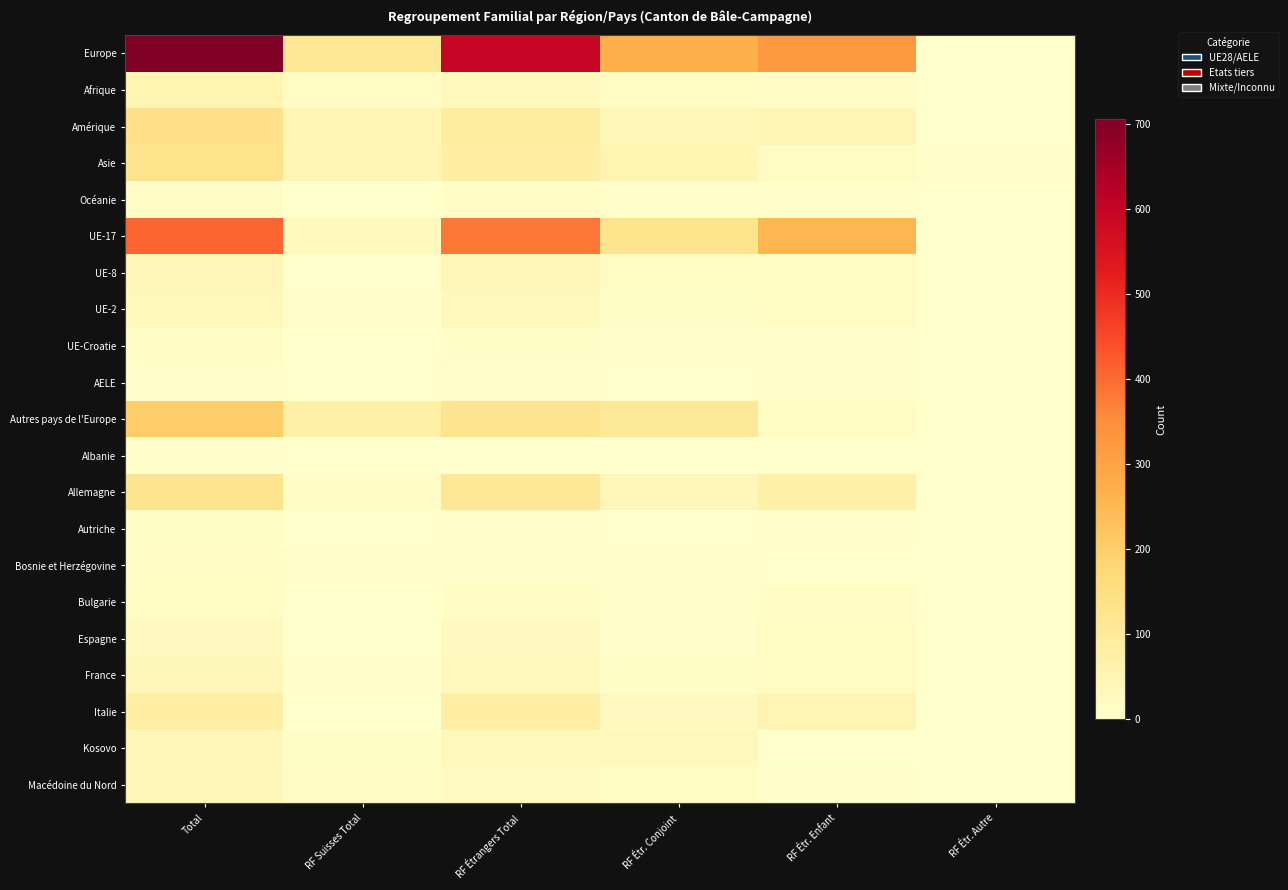

Reading left to right, list all the values displayed in this chart.

Europe: Total=706	RF Suisses Total=109	RF Étrangers Total=597	RF Étr. Conjoint=271	RF Étr. Enfant=324	RF Étr. Autre=2
Afrique: Total=54	RF Suisses Total=21	RF Étrangers Total=33	RF Étr. Conjoint=19	RF Étr. Enfant=14	RF Étr. Autre=0
Amérique: Total=138	RF Suisses Total=47	RF Étrangers Total=91	RF Étr. Conjoint=41	RF Étr. Enfant=50	RF Étr. Autre=0
Asie: Total=127	RF Suisses Total=49	RF Étrangers Total=78	RF Étr. Conjoint=53	RF Étr. Enfant=22	RF Étr. Autre=3
Océanie: Total=14	RF Suisses Total=2	RF Étrangers Total=12	RF Étr. Conjoint=5	RF Étr. Enfant=7	RF Étr. Autre=0
UE-17: Total=410	RF Suisses Total=28	RF Étrangers Total=382	RF Étr. Conjoint=128	RF Étr. Enfant=254	RF Étr. Autre=0
UE-8: Total=43	RF Suisses Total=1	RF Étrangers Total=42	RF Étr. Conjoint=22	RF Étr. Enfant=19	RF Étr. Autre=1
UE-2: Total=34	RF Suisses Total=3	RF Étrangers Total=31	RF Étr. Conjoint=11	RF Étr. Enfant=20	RF Étr. Autre=0
UE-Croatie: Total=13	RF Suisses Total=2	RF Étrangers Total=11	RF Étr. Conjoint=4	RF Étr. Enfant=6	RF Étr. Autre=1
AELE: Total=6	RF Suisses Total=1	RF Étrangers Total=5	RF Étr. Conjoint=2	RF Étr. Enfant=3	RF Étr. Autre=0
Autres pays de l'Europe: Total=200	RF Suisses Total=74	RF Étrangers Total=126	RF Étr. Conjoint=104	RF Étr. Enfant=22	RF Étr. Autre=0
Albanie: Total=4	RF Suisses Total=2	RF Étrangers Total=2	RF Étr. Conjoint=2	RF Étr. Enfant=0	RF Étr. Autre=0
Allemagne: Total=125	RF Suisses Total=15	RF Étrangers Total=110	RF Étr. Conjoint=37	RF Étr. Enfant=73	RF Étr. Autre=0
Autriche: Total=10	RF Suisses Total=2	RF Étrangers Total=8	RF Étr. Conjoint=2	RF Étr. Enfant=6	RF Étr. Autre=0
Bosnie et Herzégovine: Total=12	RF Suisses Total=7	RF Étrangers Total=5	RF Étr. Conjoint=5	RF Étr. Enfant=0	RF Étr. Autre=0
Bulgarie: Total=17	RF Suisses Total=1	RF Étrangers Total=16	RF Étr. Conjoint=4	RF Étr. Enfant=12	RF Étr. Autre=0
Espagne: Total=26	RF Suisses Total=1	RF Étrangers Total=25	RF Étr. Conjoint=6	RF Étr. Enfant=19	RF Étr. Autre=0
France: Total=36	RF Suisses Total=5	RF Étrangers Total=31	RF Étr. Conjoint=9	RF Étr. Enfant=22	RF Étr. Autre=0
Italie: Total=80	RF Suisses Total=1	RF Étrangers Total=79	RF Étr. Conjoint=27	RF Étr. Enfant=52	RF Étr. Autre=0
Kosovo: Total=42	RF Suisses Total=9	RF Étrangers Total=33	RF Étr. Conjoint=31	RF Étr. Enfant=2	RF Étr. Autre=0
Macédoine du Nord: Total=36	RF Suisses Total=13	RF Étrangers Total=23	RF Étr. Conjoint=18	RF Étr. Enfant=5	RF Étr. Autre=0